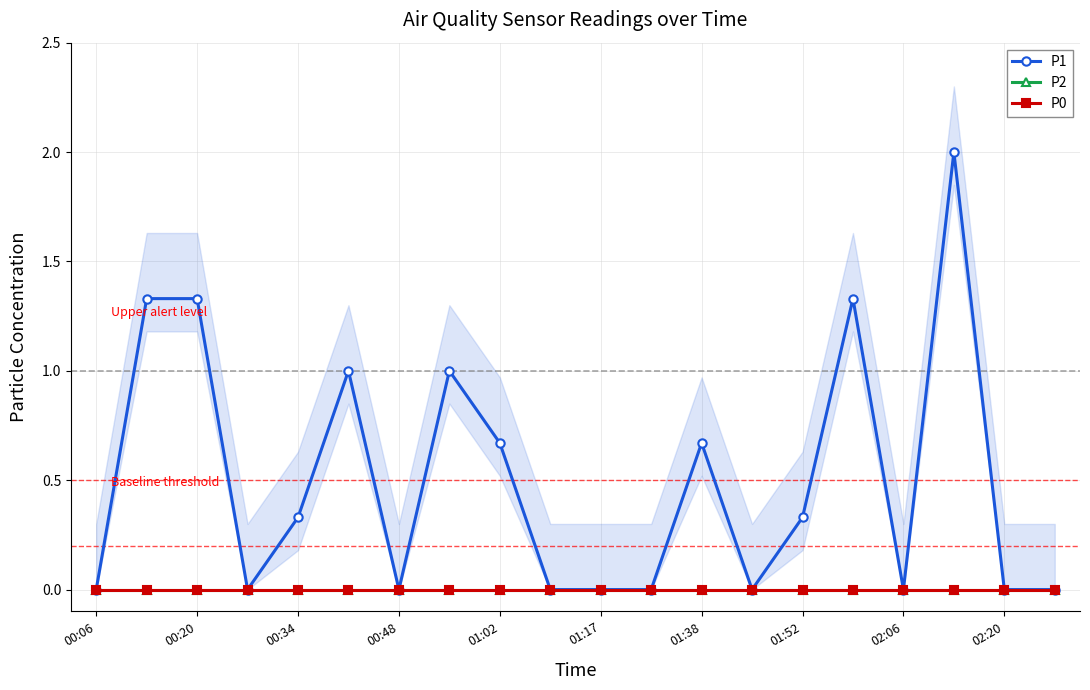

True or false: P1 has more than 1 points higher than both neighbors.

True